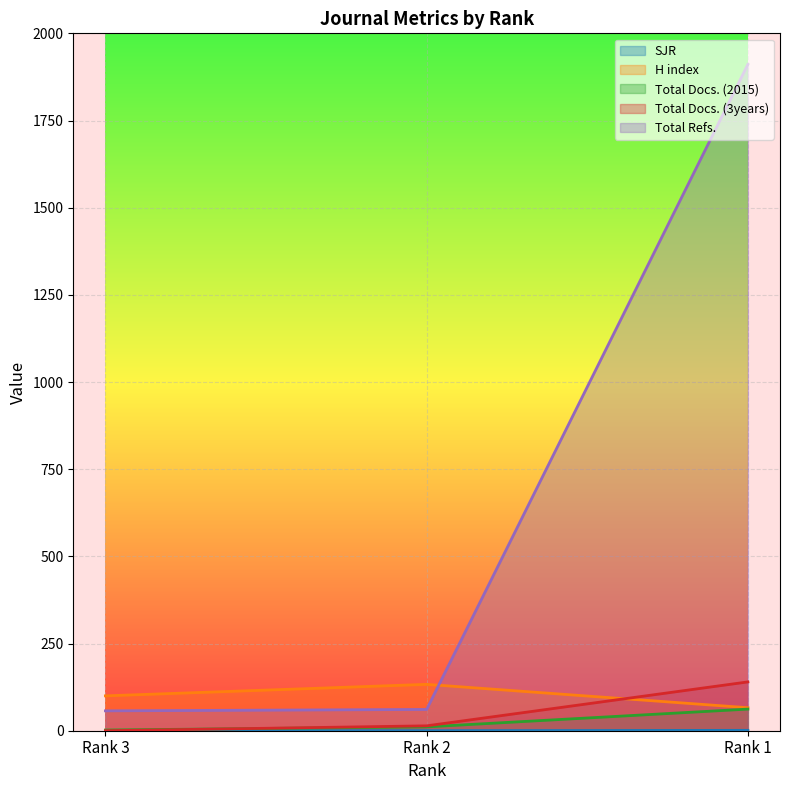

What is the difference between the second highest and minimum values in the Total Docs. (2015) series?

9.0